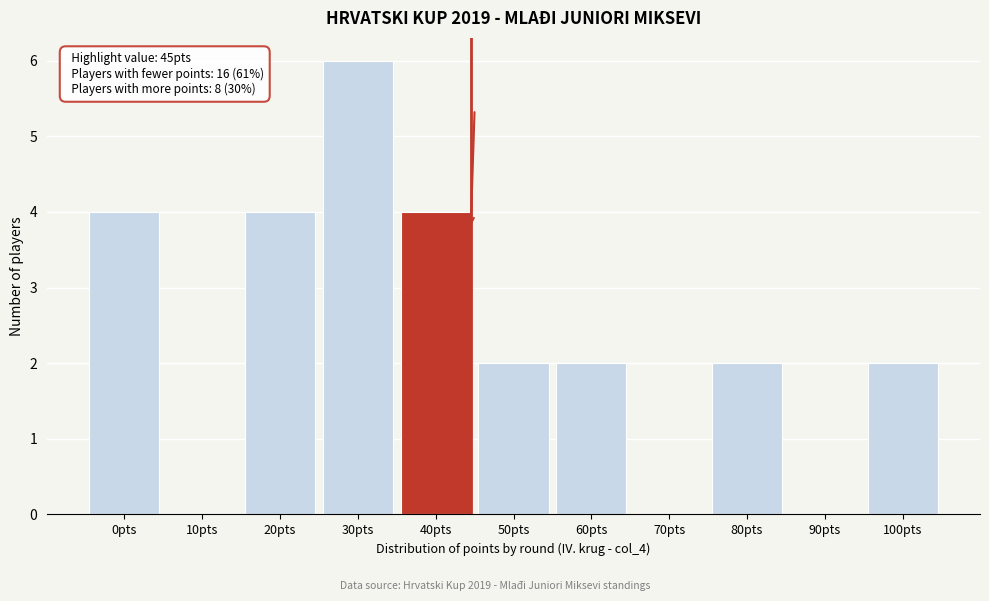

Reading left to right, what are all the values shown in this chart?

0pts=4	10pts=0	20pts=4	30pts=6	40pts=4	50pts=2	60pts=2	70pts=0	80pts=2	90pts=0	100pts=2